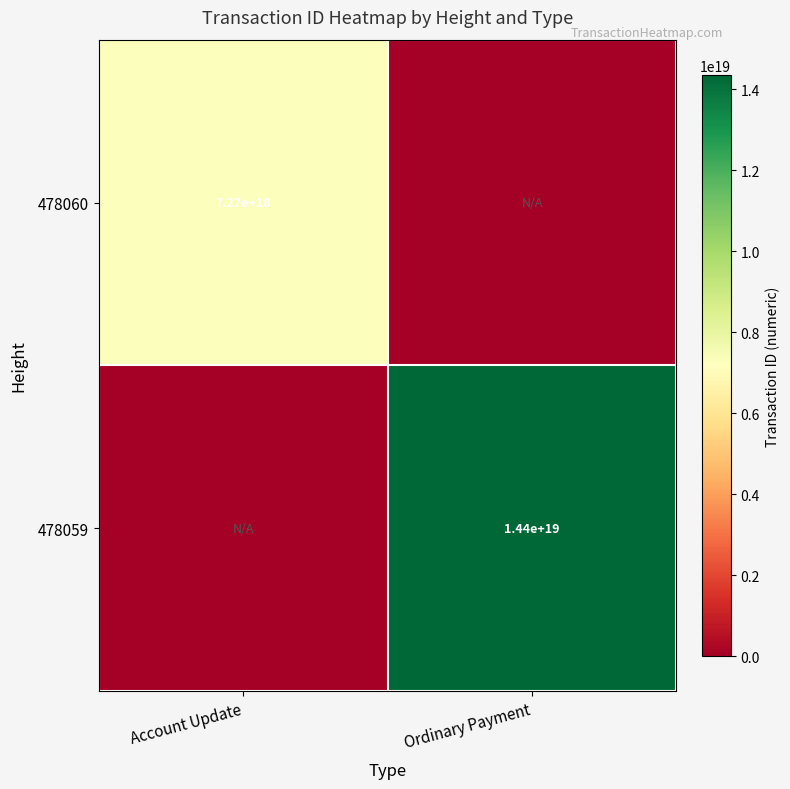

At how many categories does at least one series exceed 8203667215922432000?

1